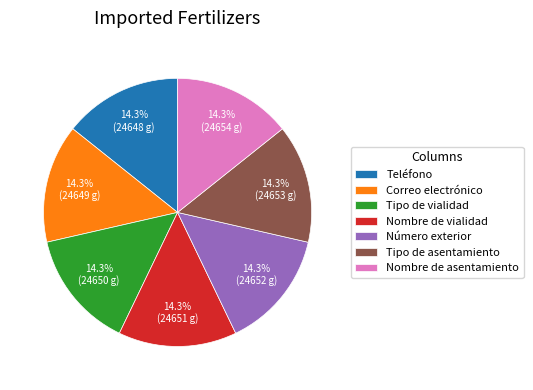

Does Nombre de asentamiento account for over 50% of the chart?

No